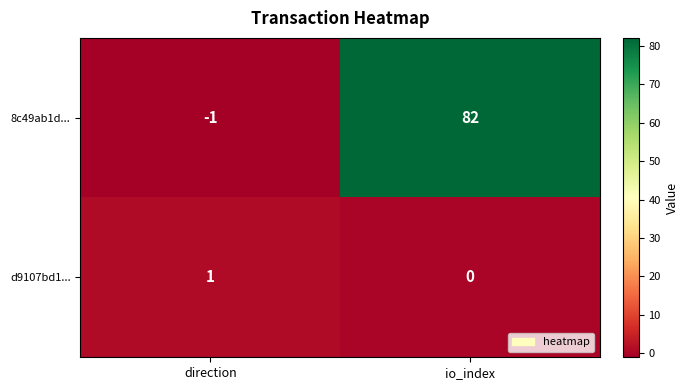

What is the difference between the maximum and minimum values in the 8c49ab1d... series?

83